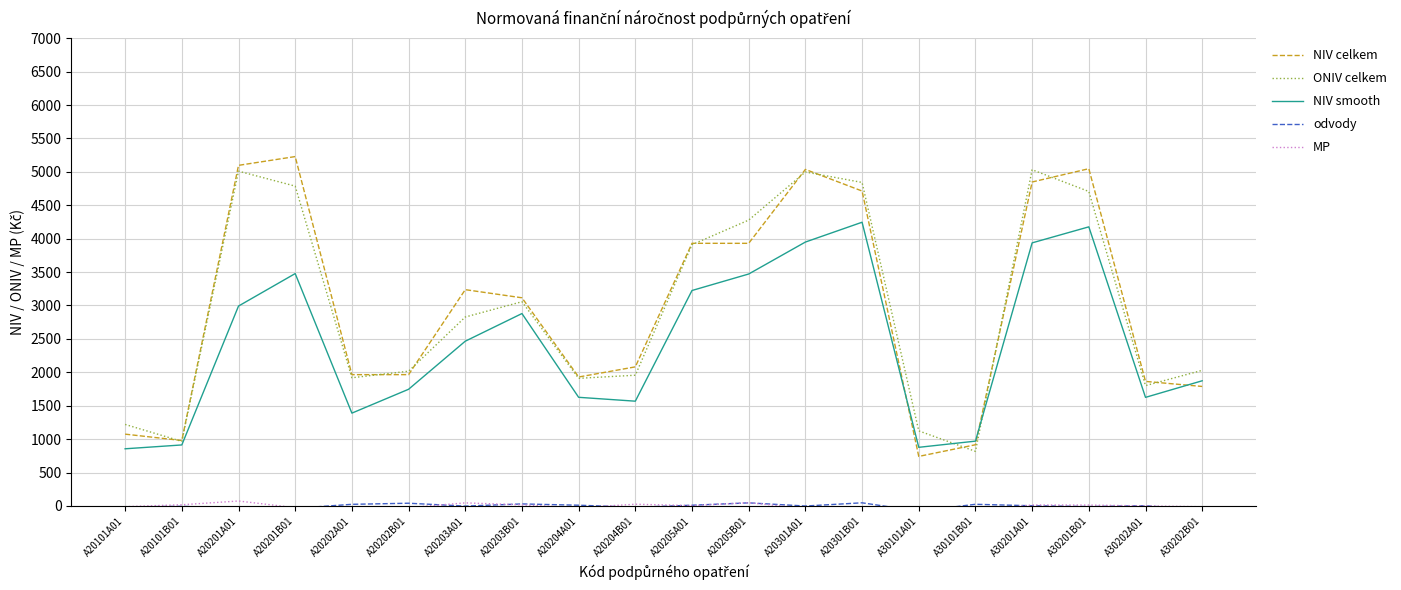

At which category does the chart reach its peak across all series?

A20201B01